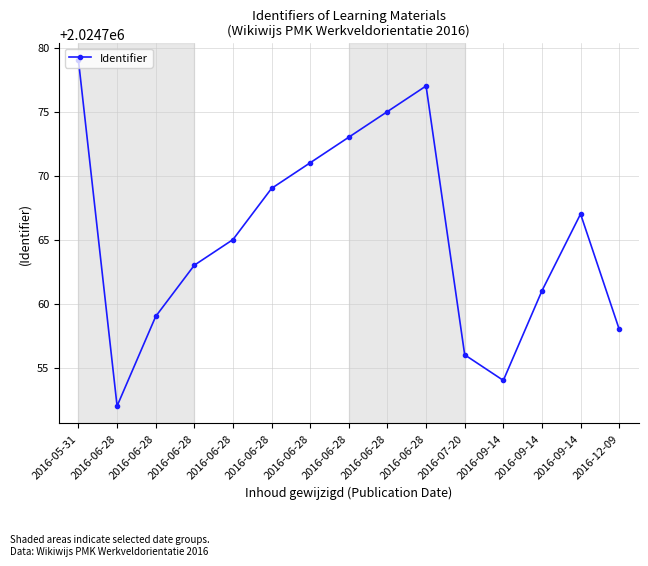

Rank the categories by value from highest to lowest.

2016-05-31, 2016-06-28, 2016-06-28, 2016-06-28, 2016-06-28, 2016-06-28, 2016-09-14, 2016-06-28, 2016-06-28, 2016-09-14, 2016-06-28, 2016-12-09, 2016-07-20, 2016-09-14, 2016-06-28